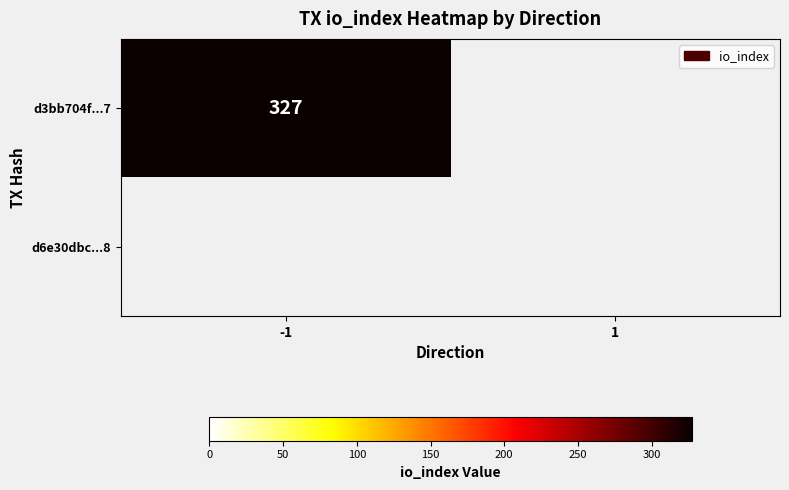

Which series has the largest total across all categories?

d3bb704f41732b6e3d6e4726e63fa5ace676517